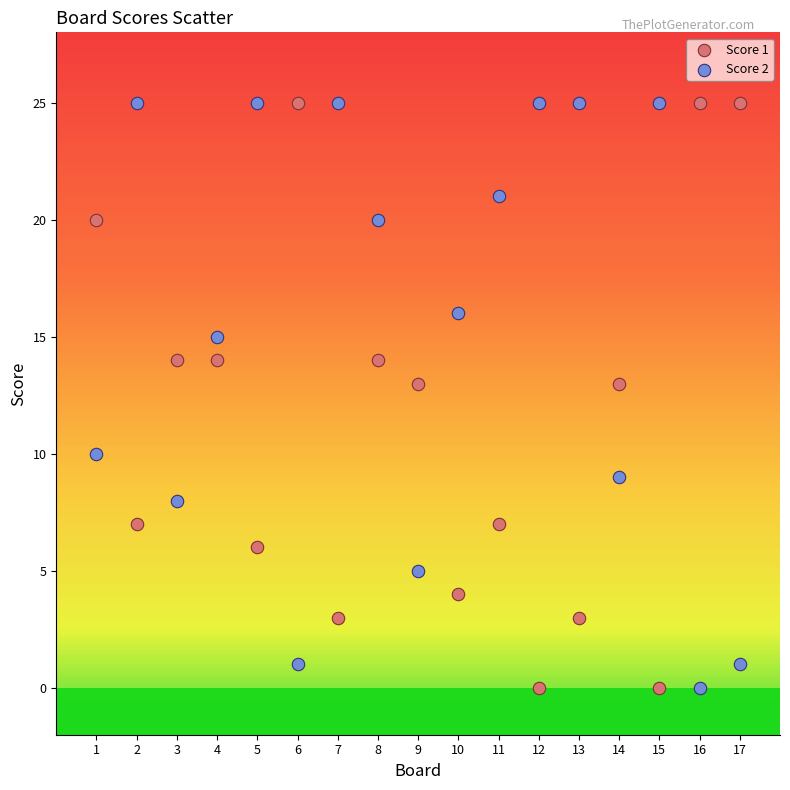

What are all the series names shown in the legend?

Score 1, Score 2